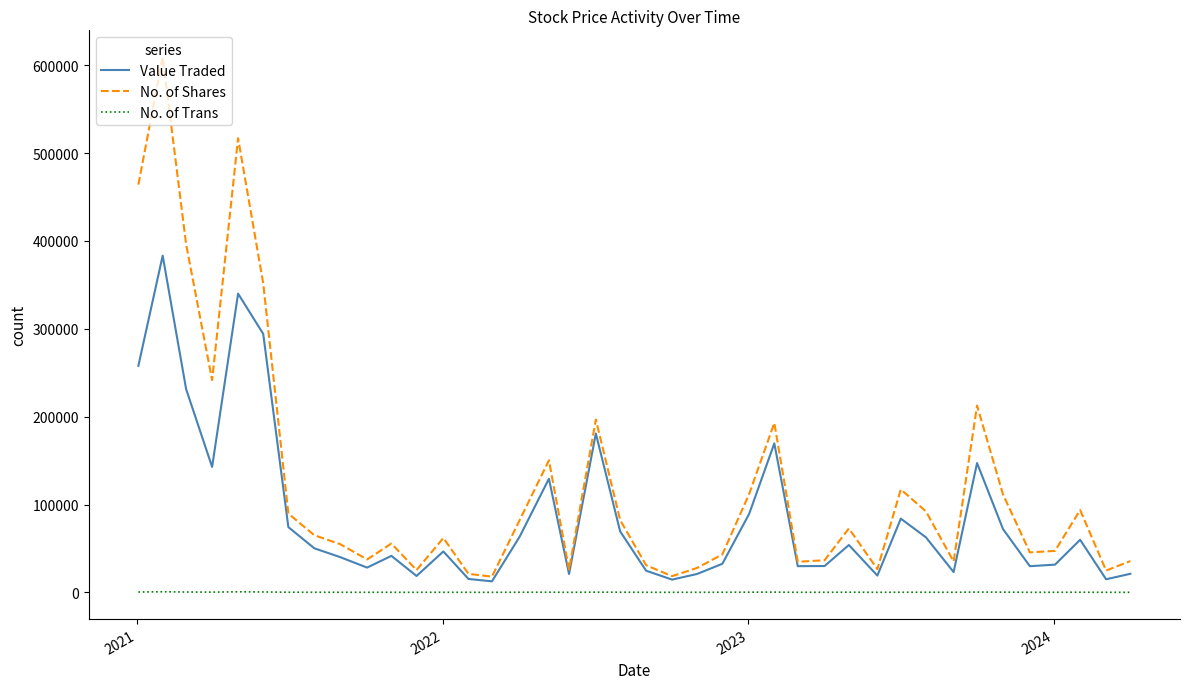

How many series are shown in this chart?

3